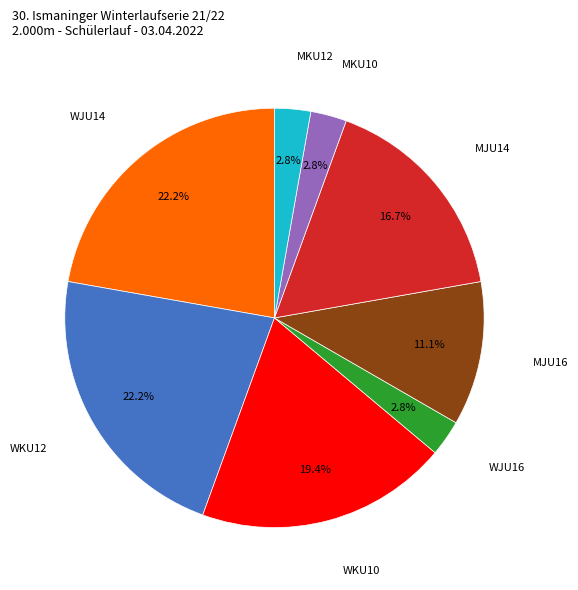

Does any single category account for the majority?

No